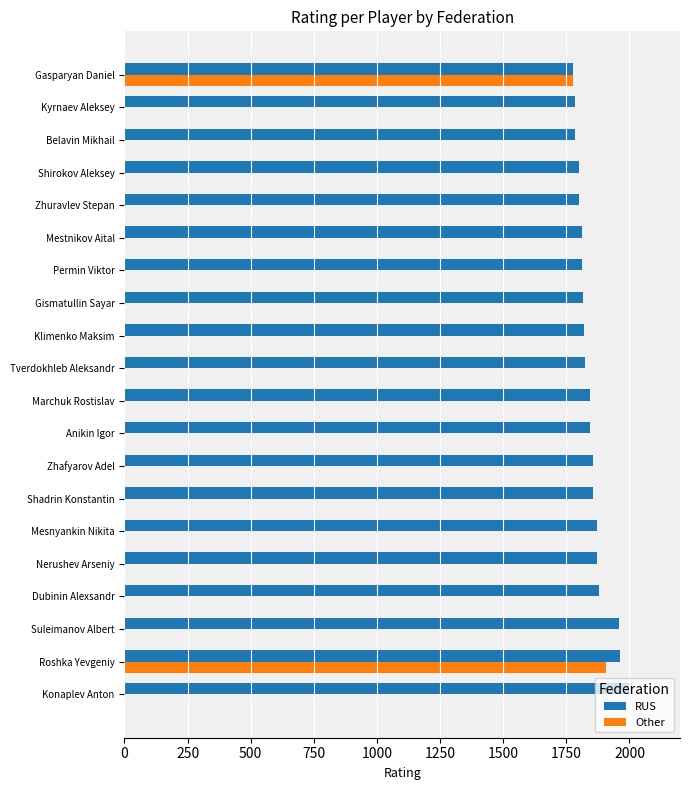

What is the maximum value shown in the chart?

2008